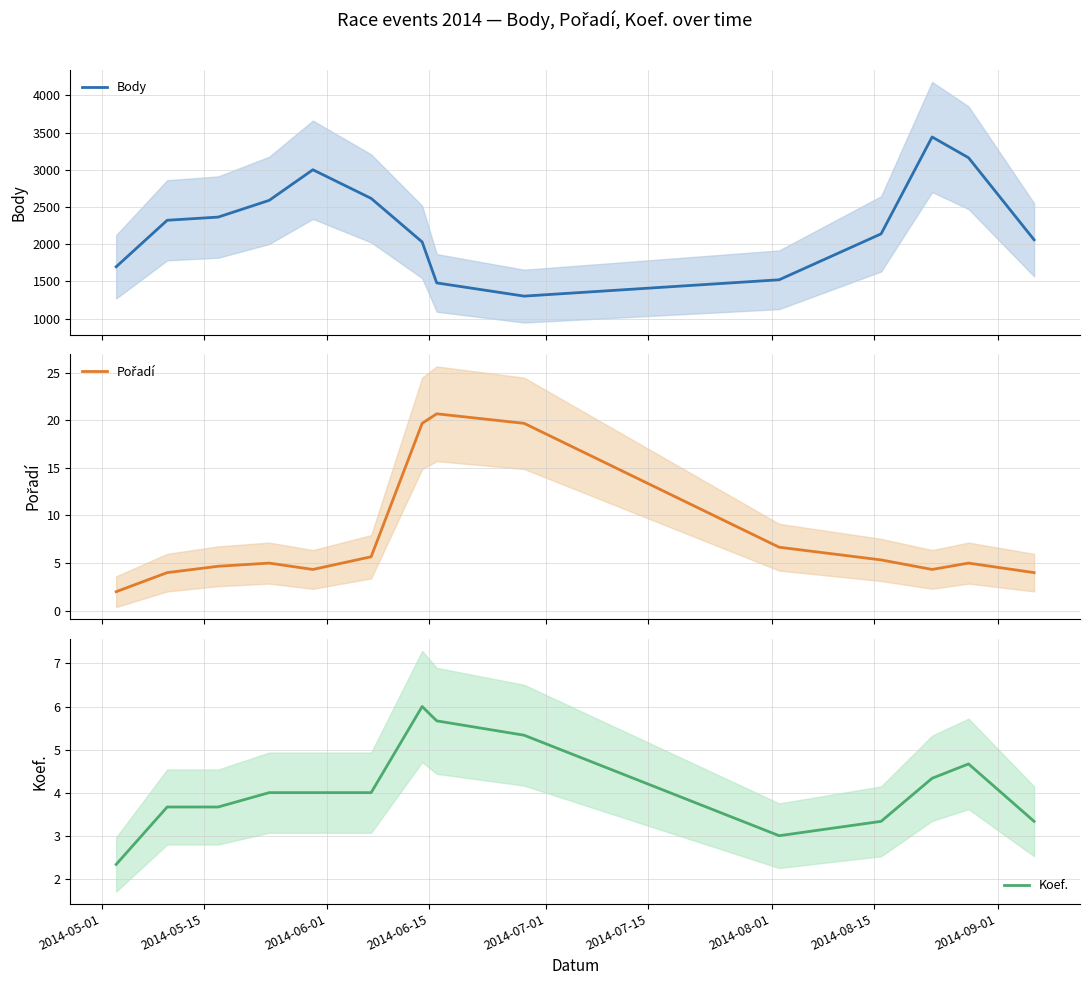

What is the lowest value of the Body series?

1301.7